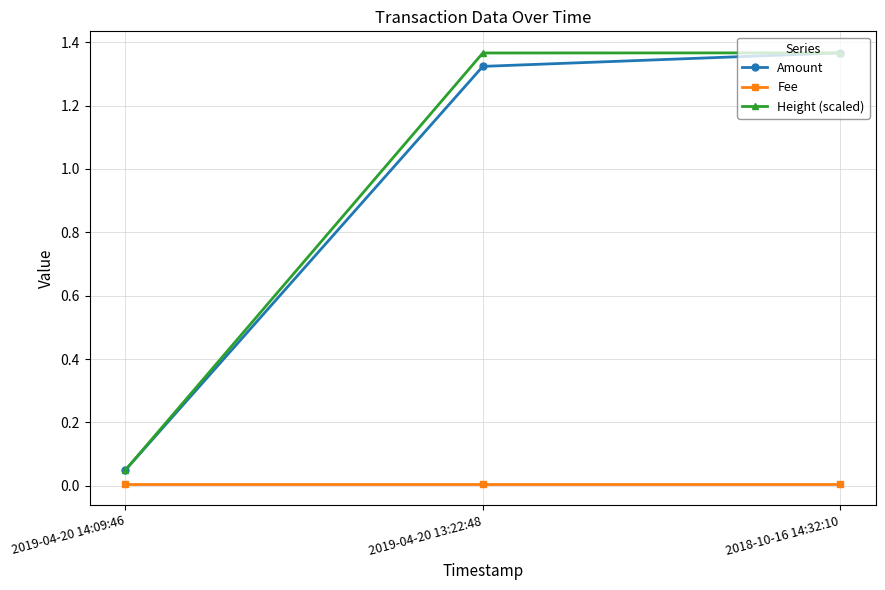

What is the total value across all series at 2019-04-20 13:22:48?

2.7